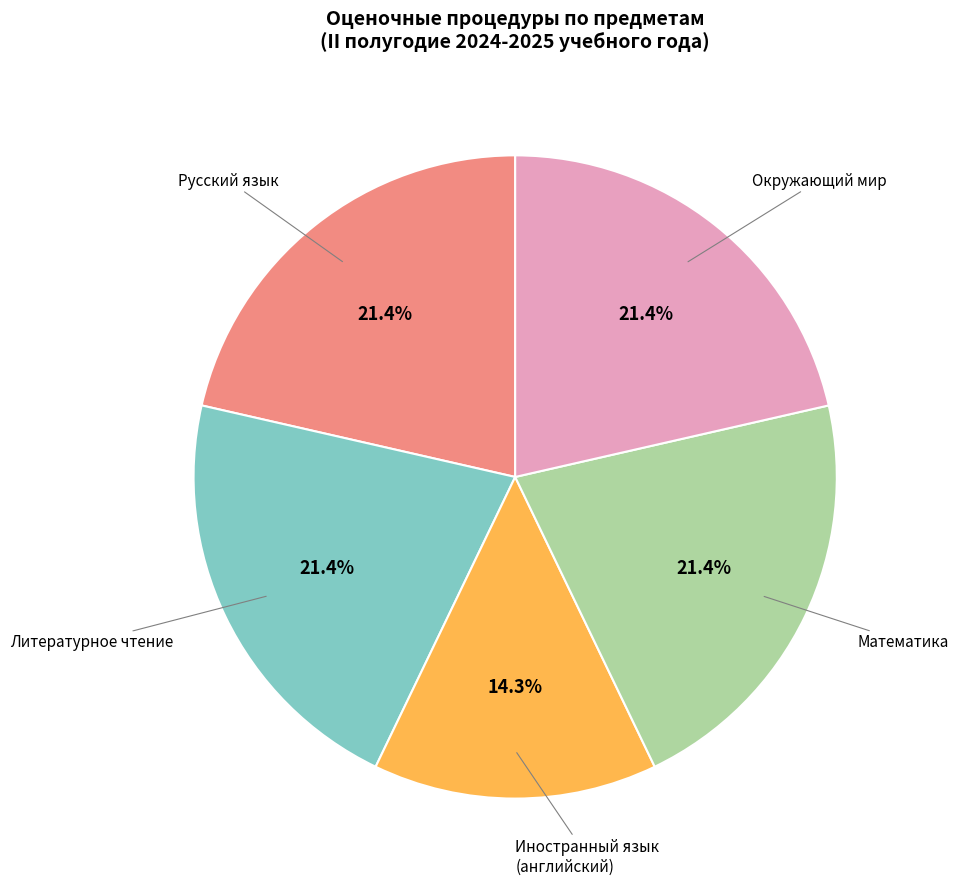

Is there any slice that represents more than half of the pie?

No